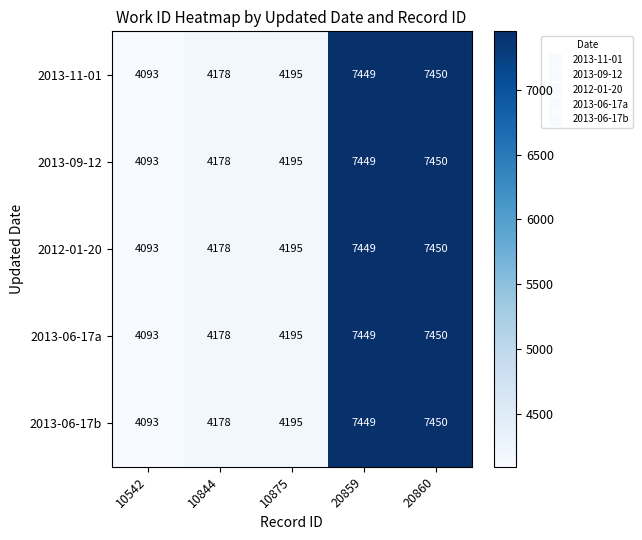

List the labels in order of 2013-06-17b value, smallest first.

10542, 10844, 10875, 20859, 20860